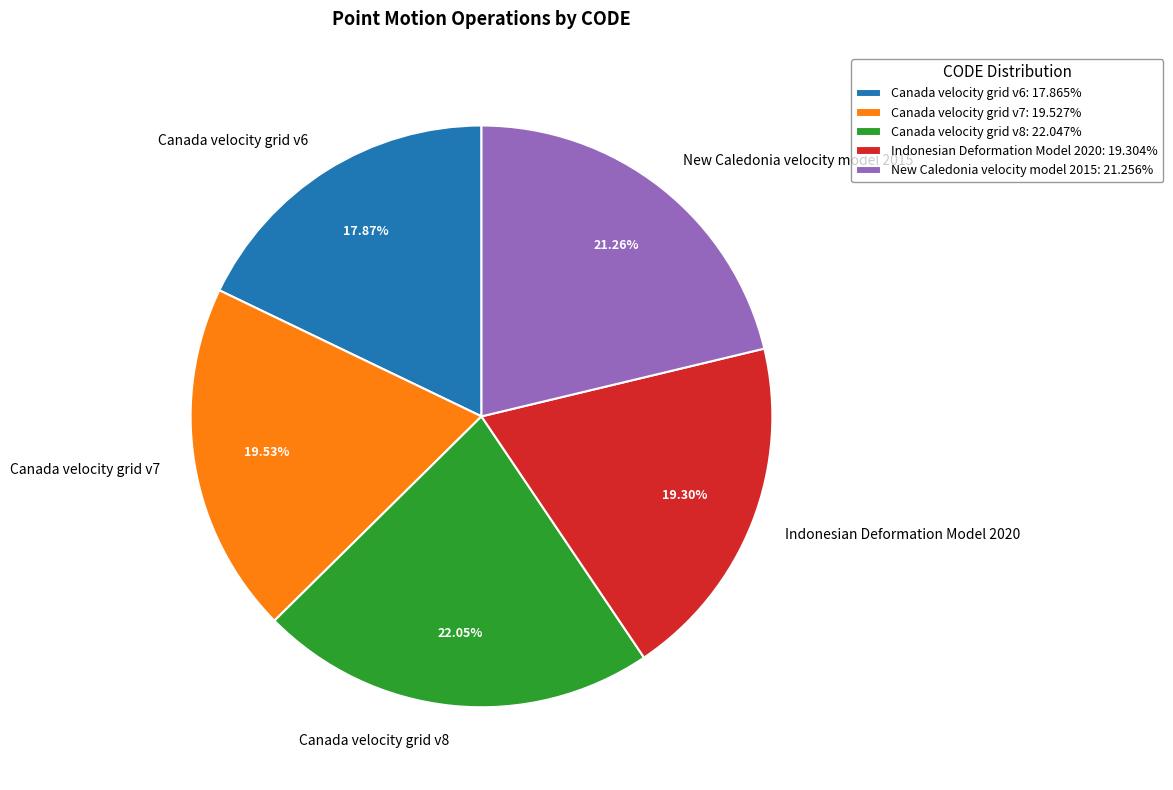

What is the ratio of the value at Canada velocity grid v8 to the value at Indonesian Deformation Model 2020?

1.1